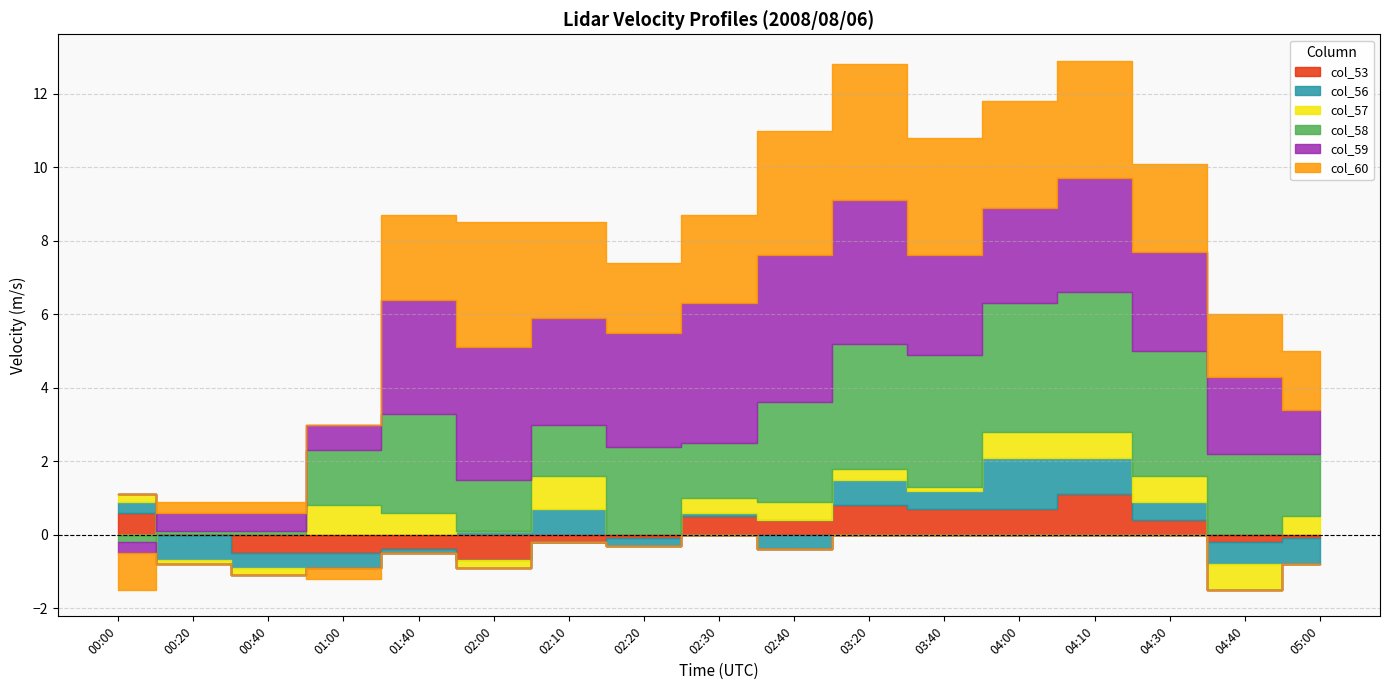

At which category is the sum across all series the highest?

04:10